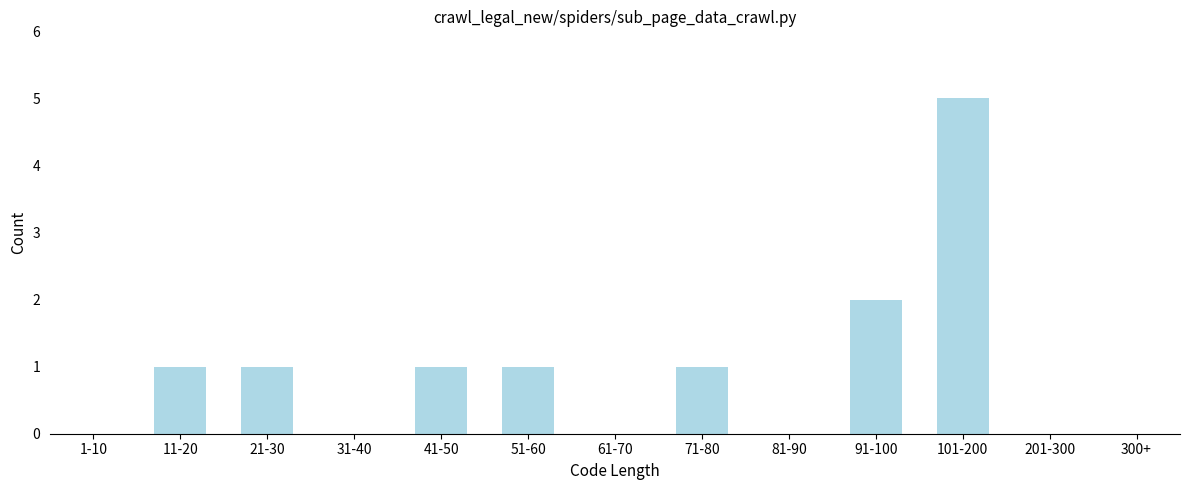

Reading left to right, list all the values displayed in this chart.

1-10=0	11-20=1	21-30=1	31-40=0	41-50=1	51-60=1	61-70=0	71-80=1	81-90=0	91-100=2	101-200=5	201-300=0	300+=0